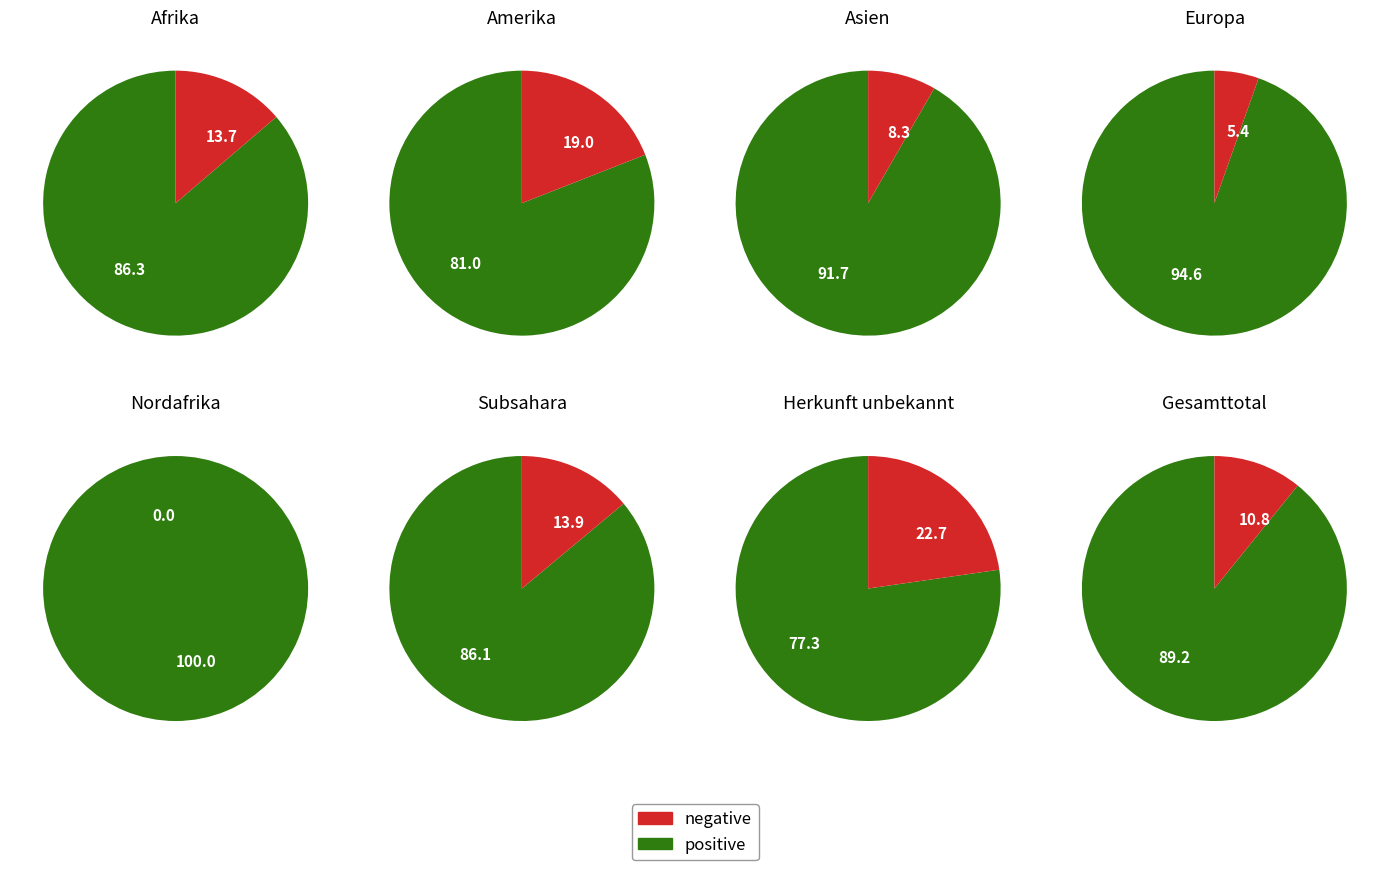

What is the ratio of the value at Afrika to the value at Europa?

2.6